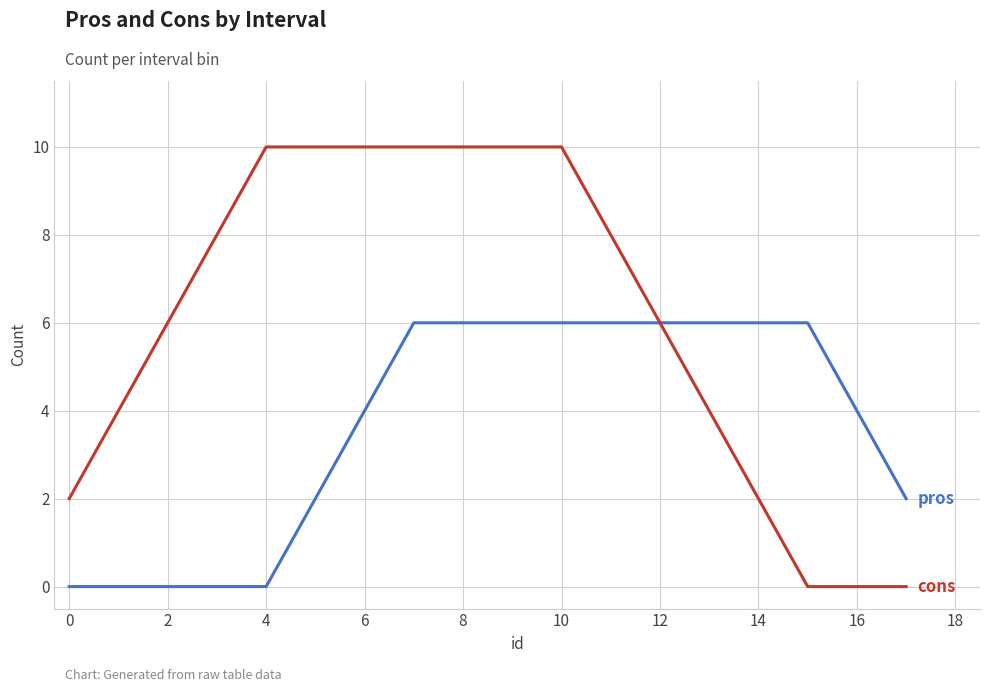

Count the number of categories in the chart.

18